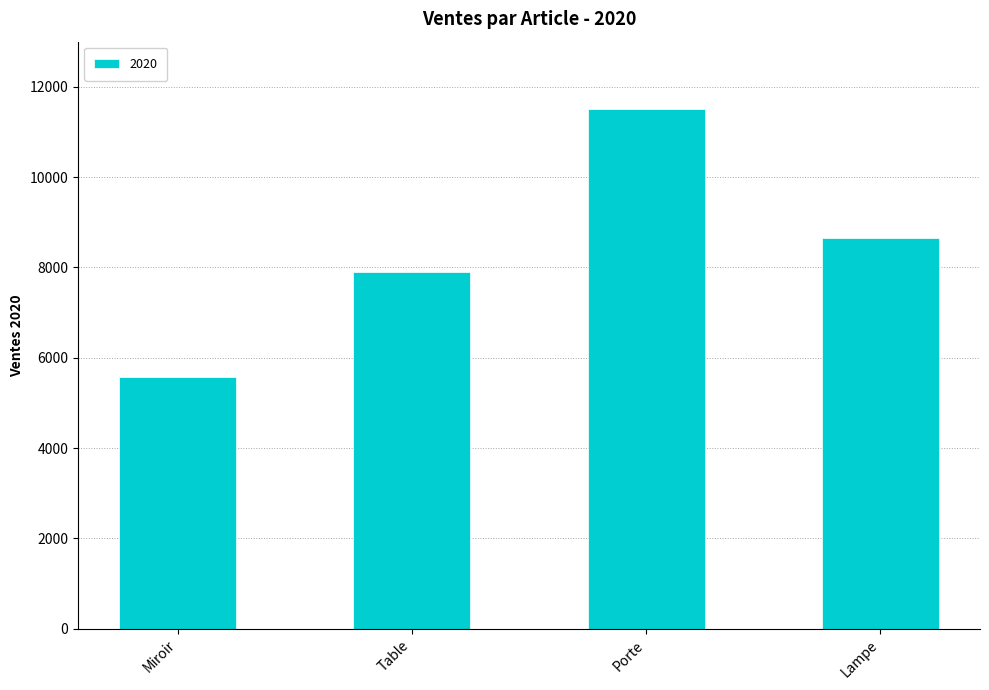

How many bars are there in total?

4